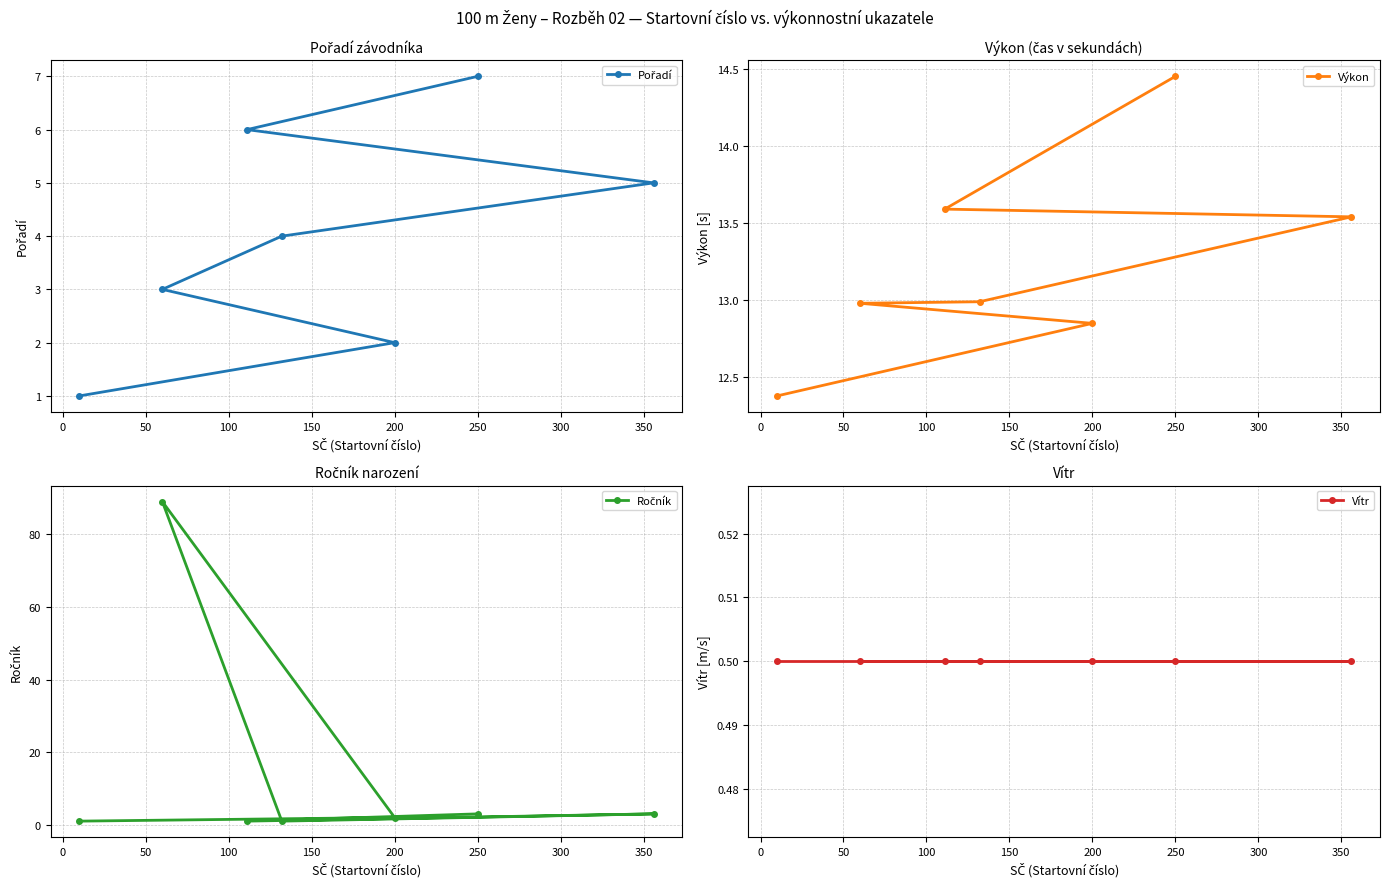

What is the value of the Výkon point at the 6th from the left?

13.6